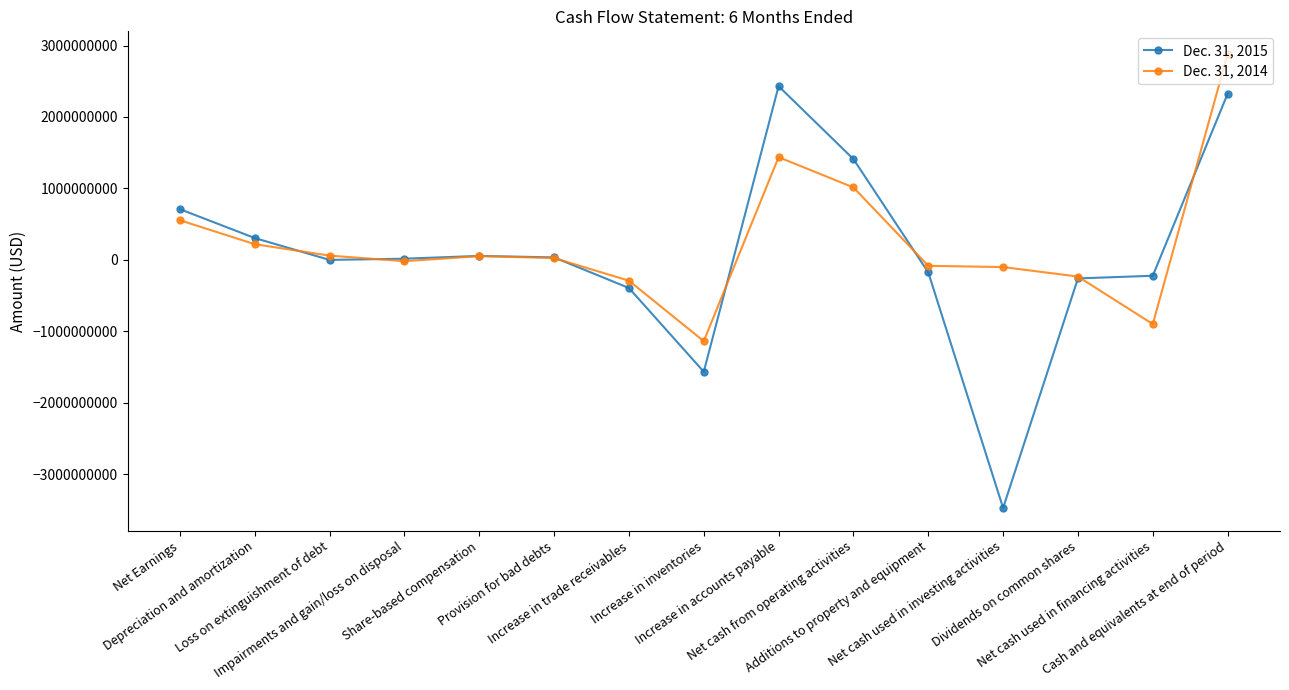

Which category has the highest value in the Dec. 31, 2015 series?

Increase in accounts payable